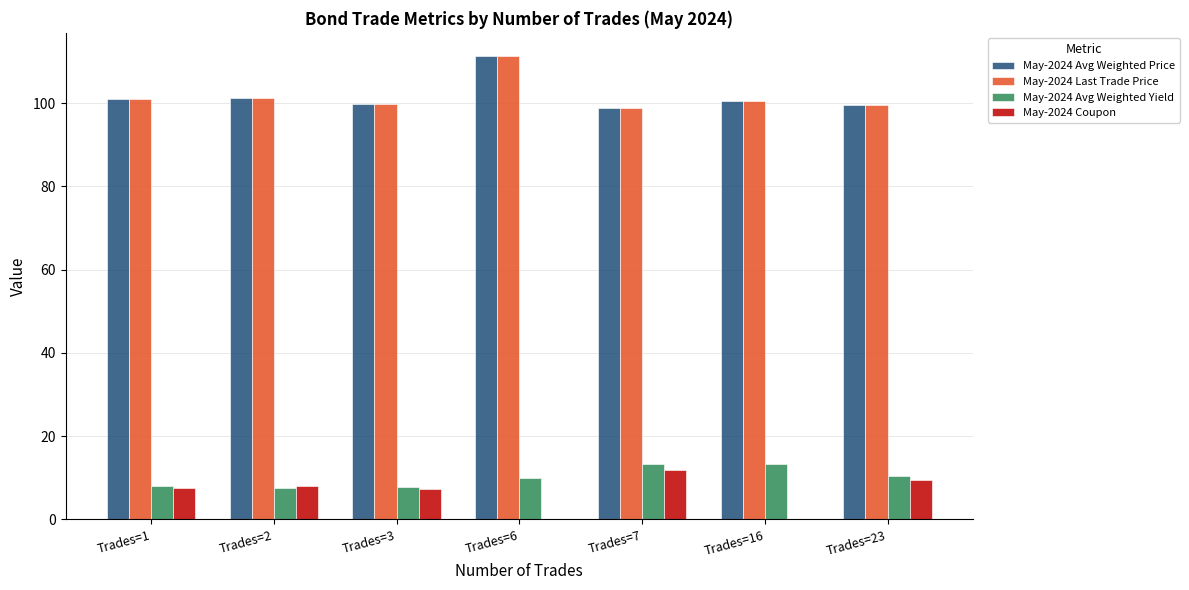

What is the sum of all May-2024 Last Trade Price values?

712.2